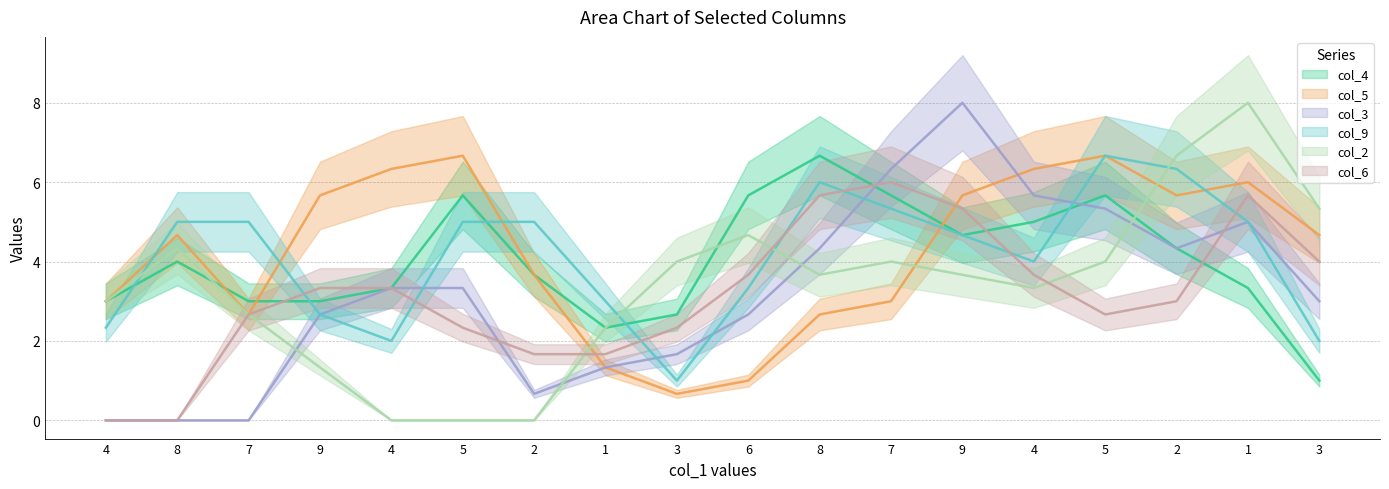

Which series has the largest total across all categories?

col_5